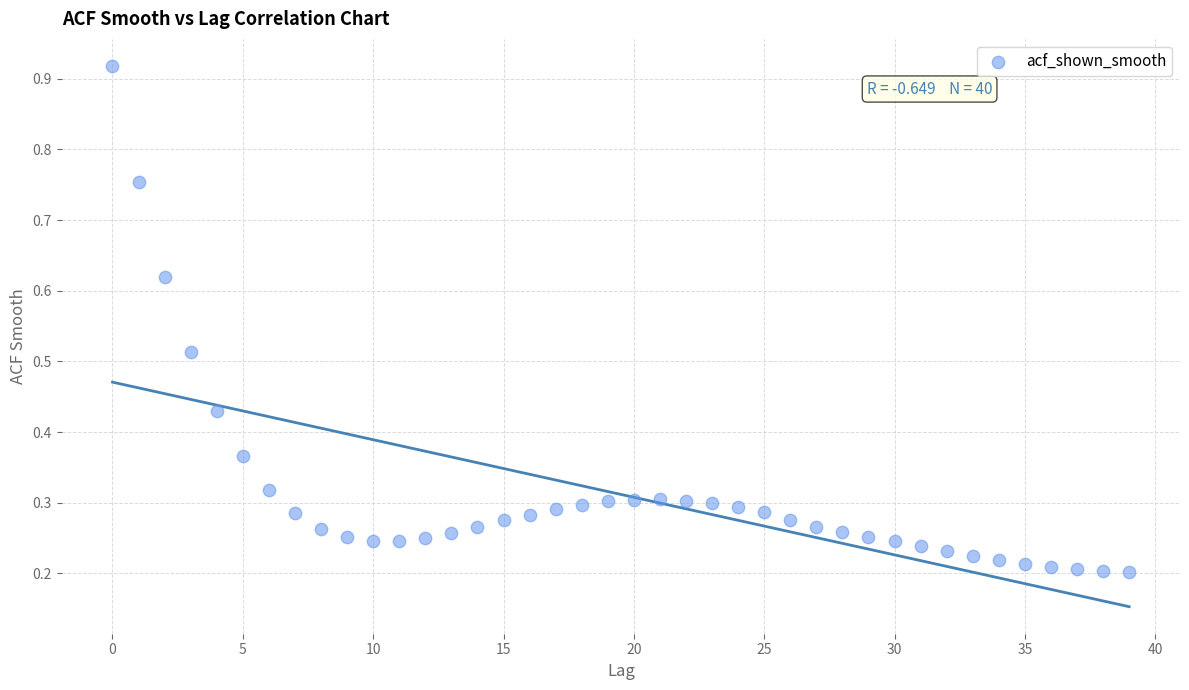

What is the range of Y values (max minus min)?

0.7